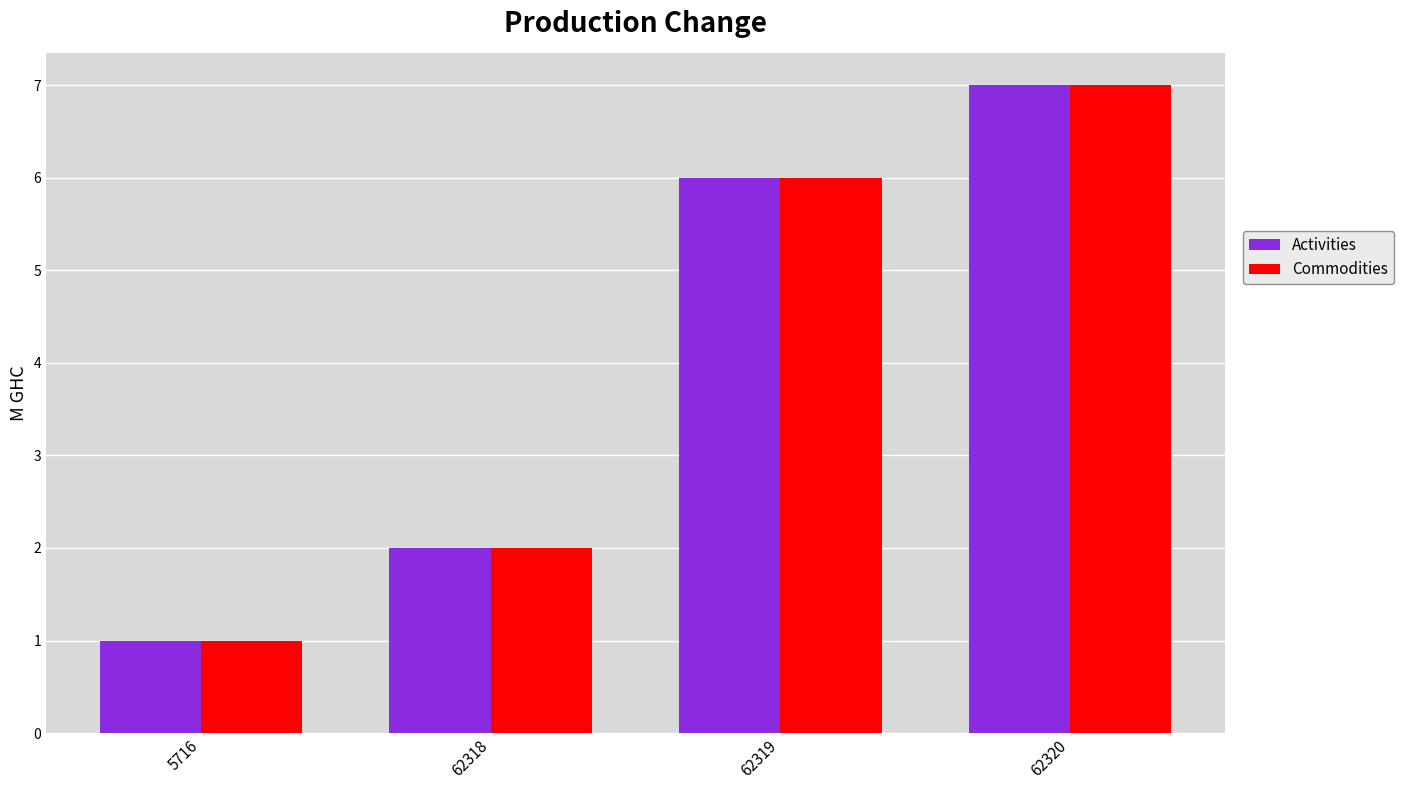

How many Activities values are between 2 and 7?

3